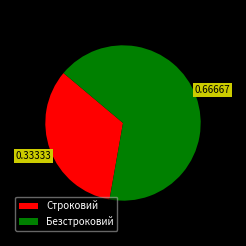

What is the largest slice in the pie chart?

Безстроковий